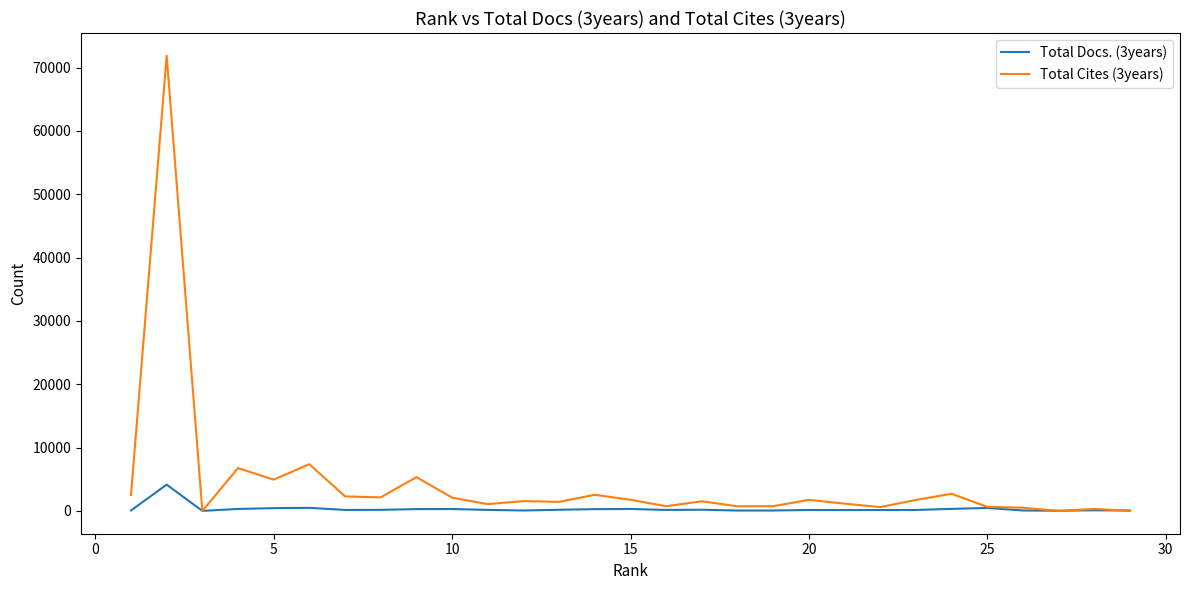

Rank the series by their maximum value, from highest to lowest.

Total Cites (3years), Total Docs. (3years)